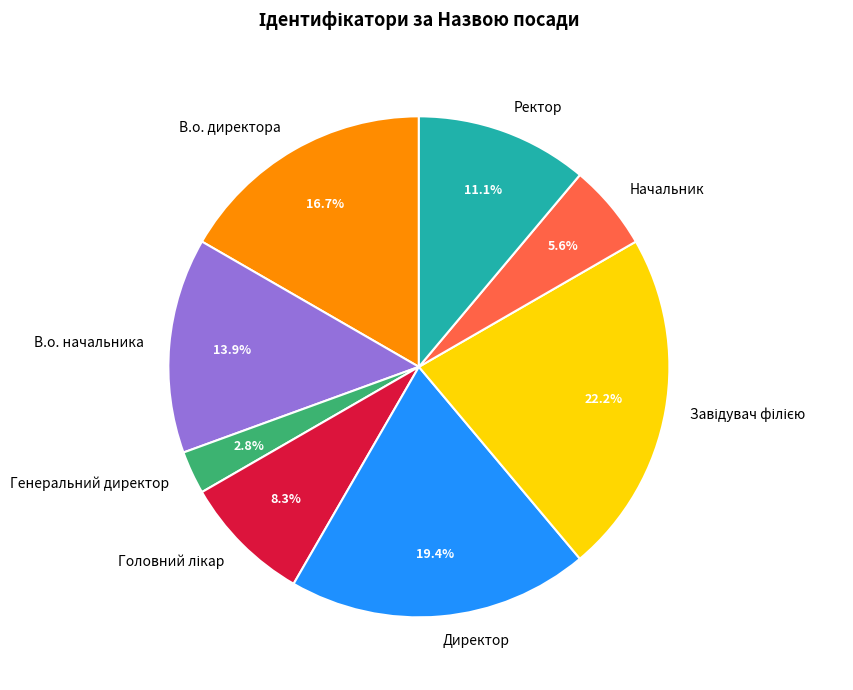

Which has a higher value, Генеральний директор or В.о. начальника?

В.о. начальника